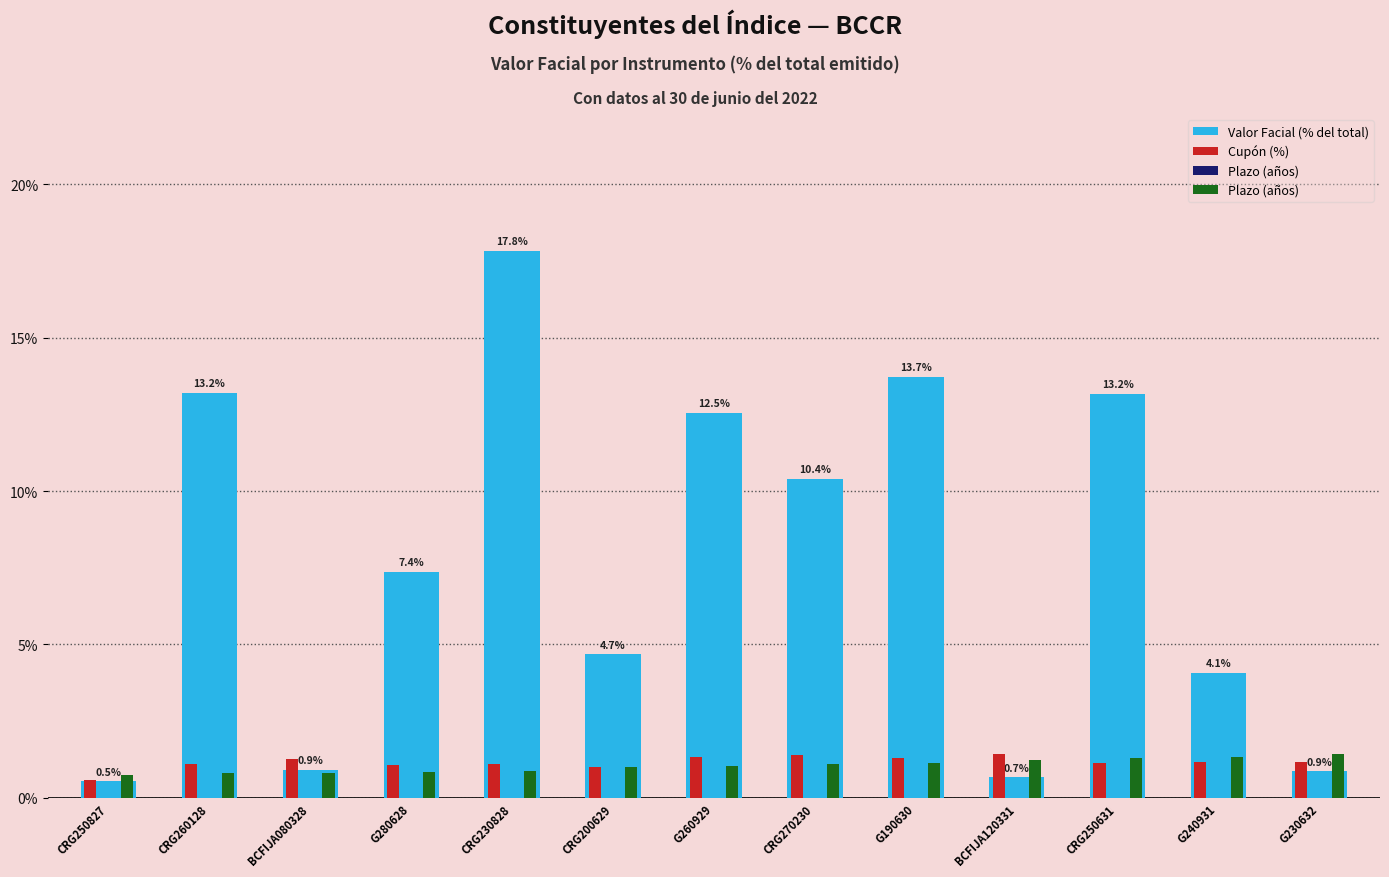

What is the difference between the second highest and second lowest values in the Valor Facial (% del total) series?

13.1